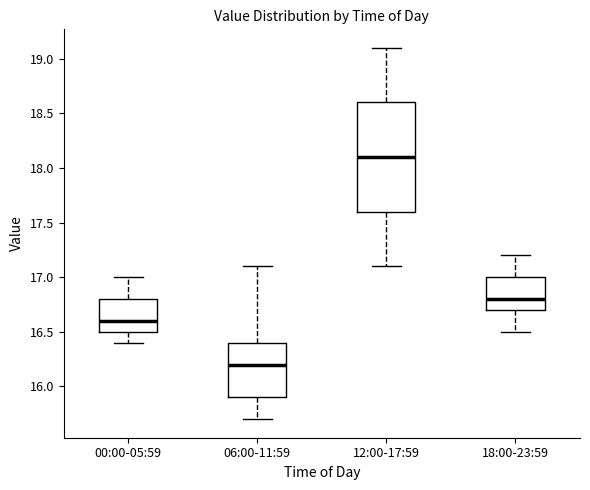

Reading left to right, read every box against the y-axis: the position of its median line, the range the box covers, and the ends of its whiskers. The values are not printed on the chart, so give them approximately, as read against the axis.

00:00-05:59: median 16.6, box 16.5 to 16.8, whiskers 16.4 to 17.0
06:00-11:59: median 16.2, box 15.9 to 16.4, whiskers 15.7 to 17.1
12:00-17:59: median 18.1, box 17.6 to 18.6, whiskers 17.1 to 19.1
18:00-23:59: median 16.8, box 16.7 to 17.0, whiskers 16.5 to 17.2